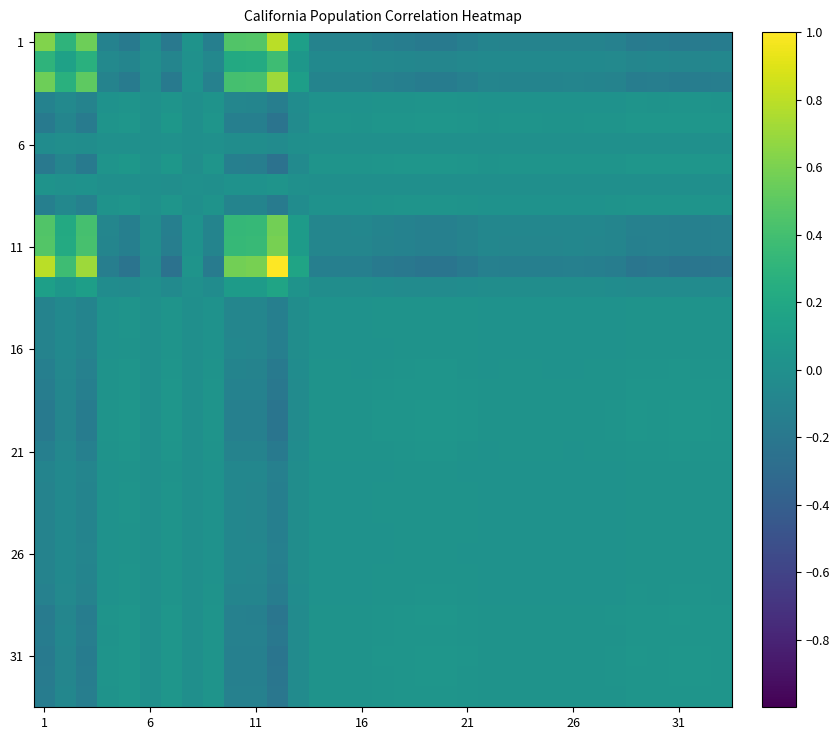

Count the number of data series in this chart.

33